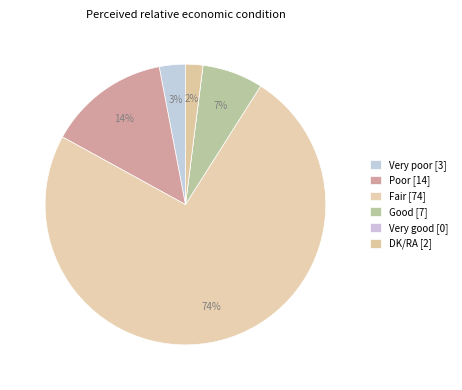

What is the largest slice in the pie chart?

Fair